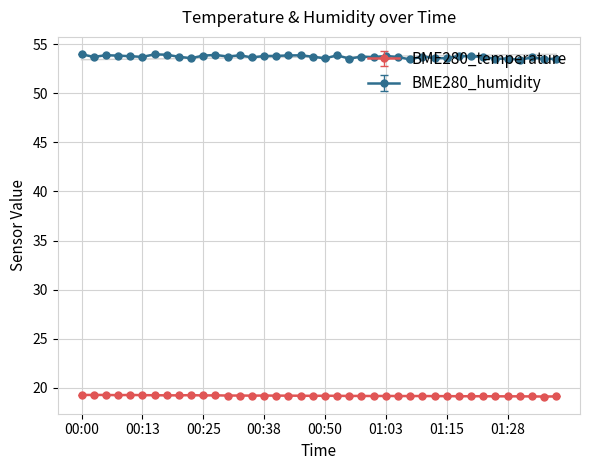

What is the value of the BME280_temperature point at the 1st from the left?

19.3